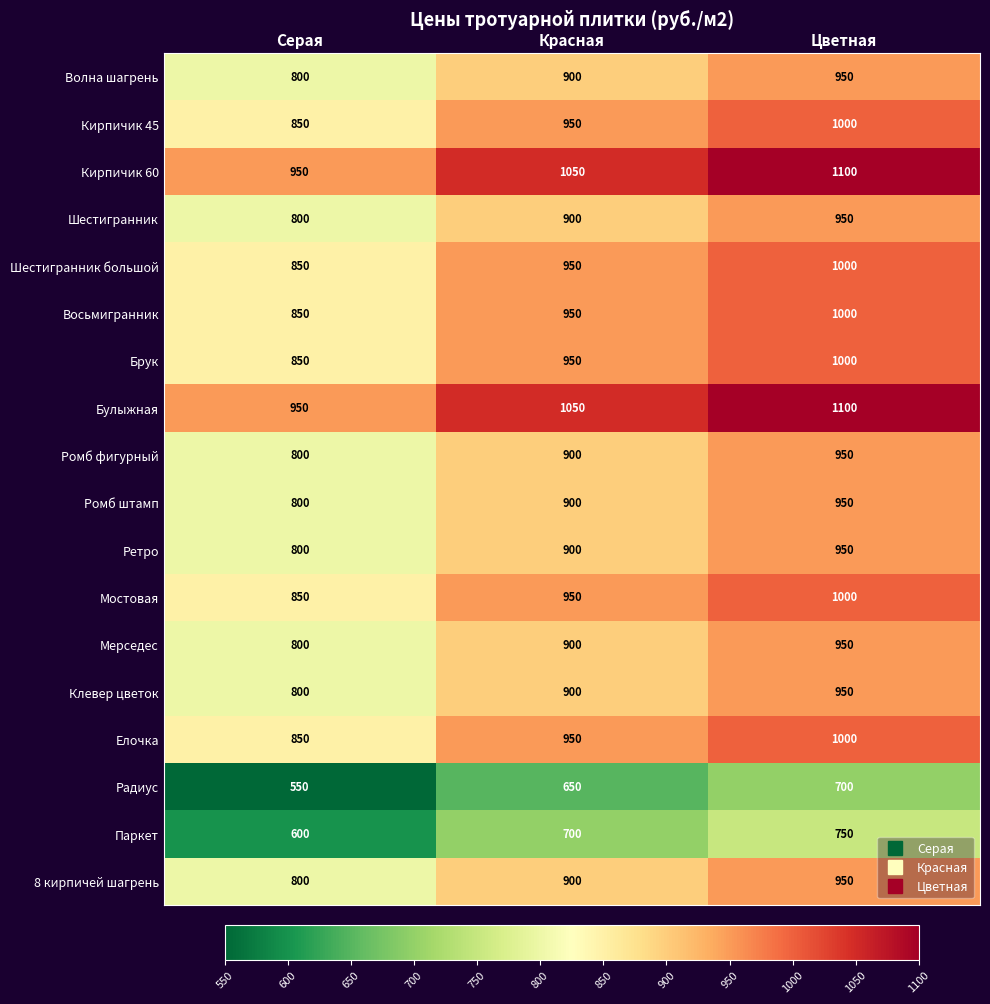

The Елочка series shows 303 at Красная. True or false?

False